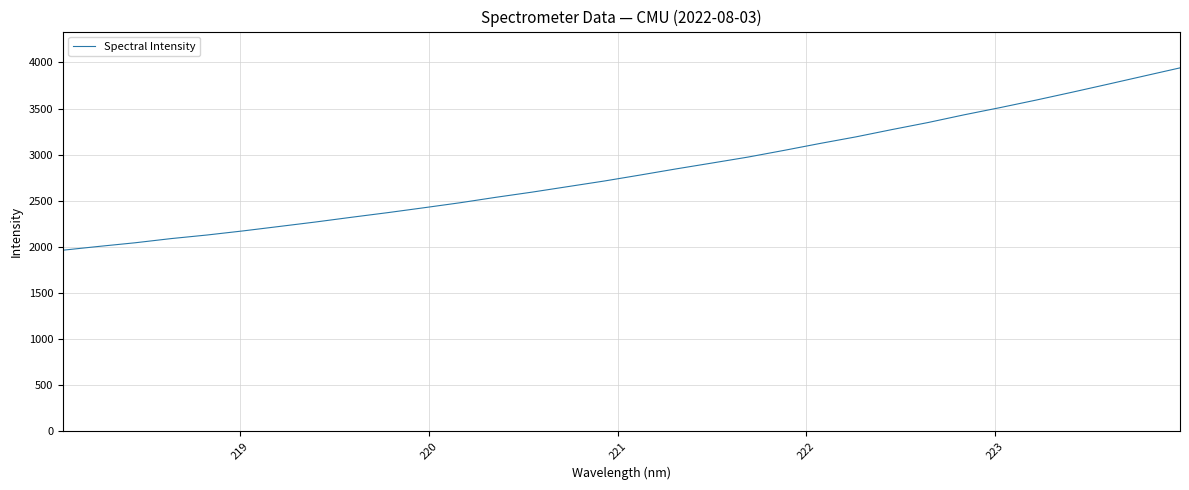

What is the minimum value shown in the chart?

1962.9